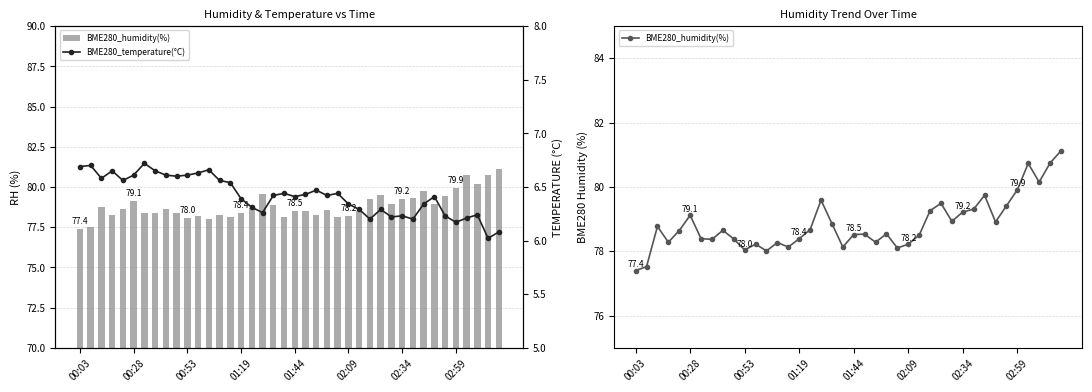

Does the chart contain any negative values?

No